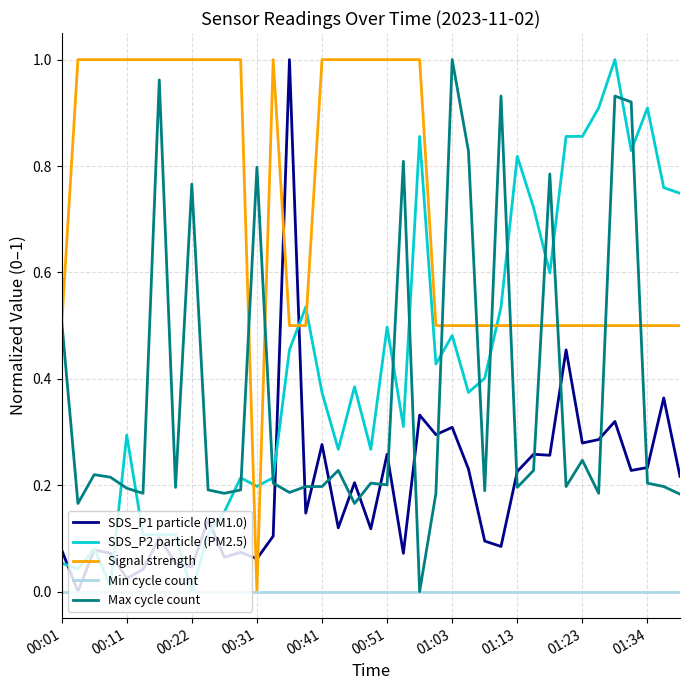

Which series has the largest total across all categories?

Signal strength